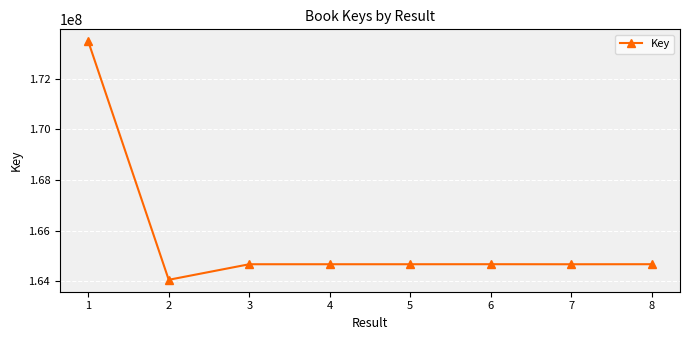

What is the value of the 5th point from the left?

164669293